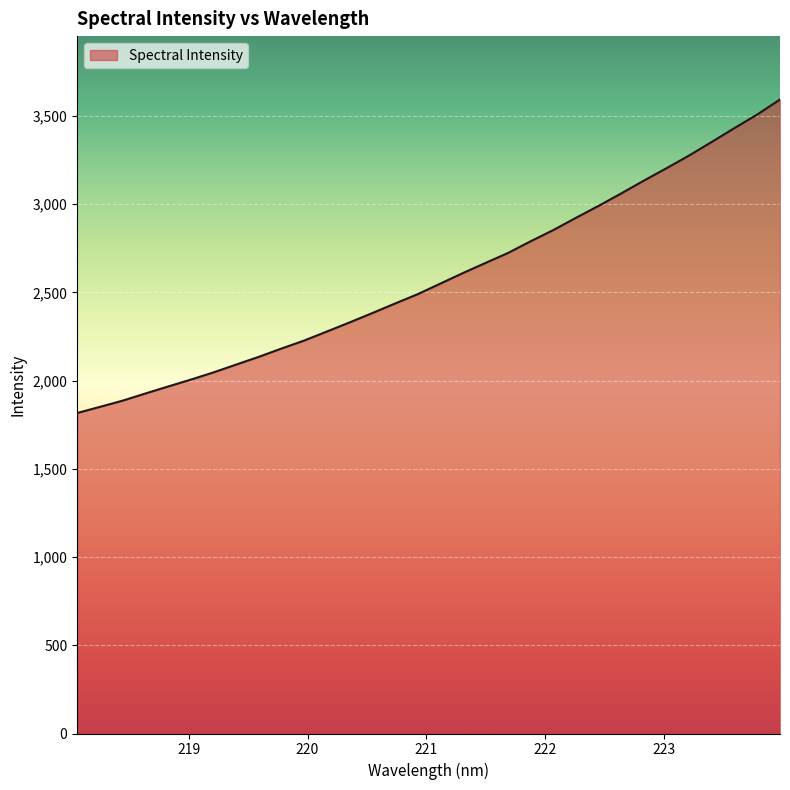

What is the smallest value displayed?

1816.1